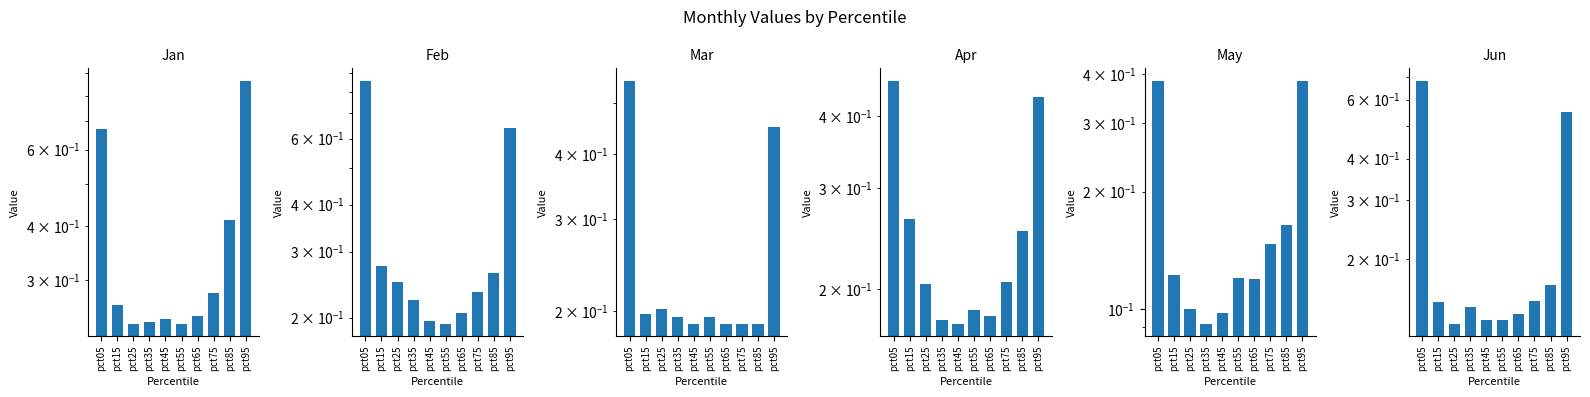

True or false: Feb has a value of 0.1 at pct25.

False